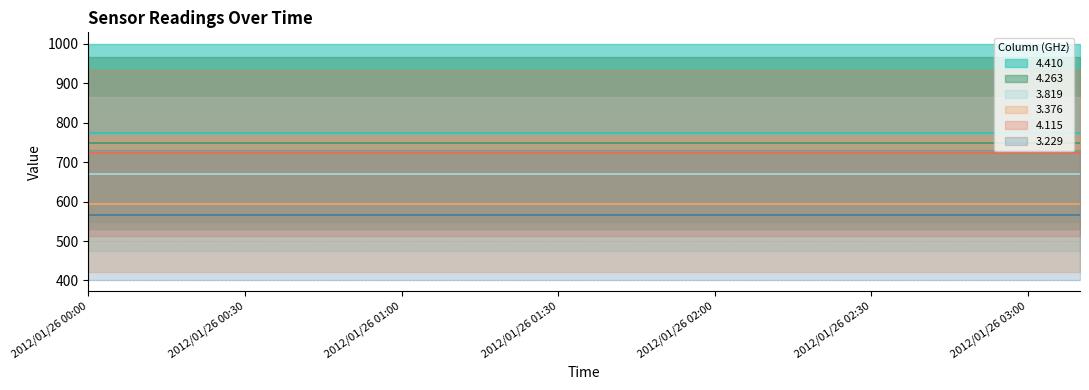

True or false: 3.229 (line) and 4.410 (line) cross at least once.

False